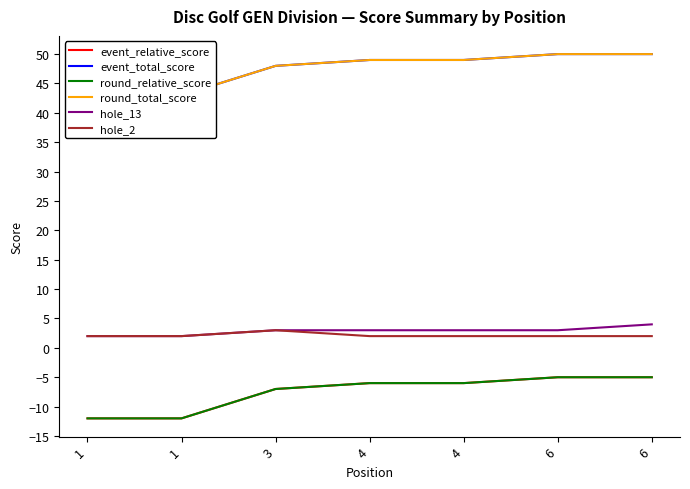

True or false: event_total_score and hole_13 intersect in this chart.

False